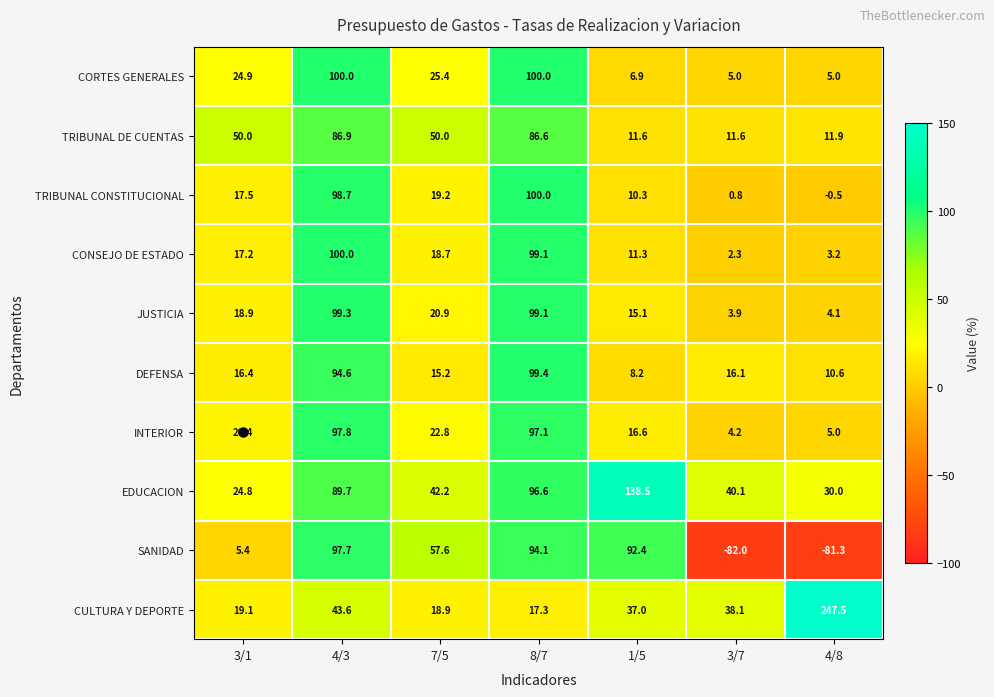

What is the difference between the maximum and minimum values in the CONSEJO DE ESTADO series?

97.7